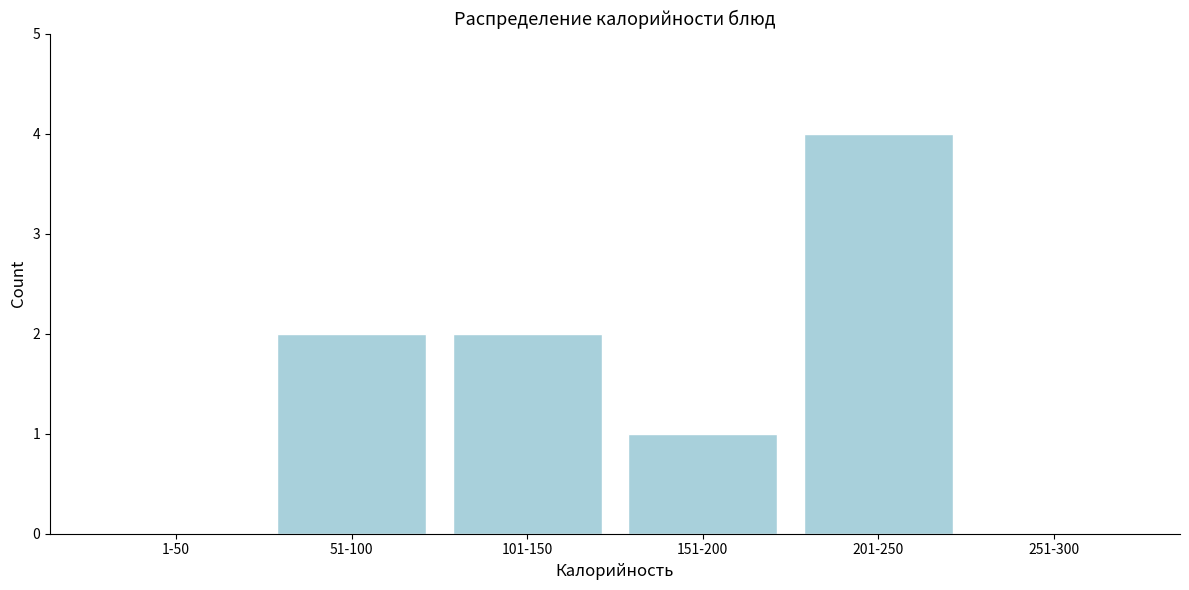

Reading left to right, extract all data points from this chart.

1-50=0	51-100=2	101-150=2	151-200=1	201-250=4	251-300=0